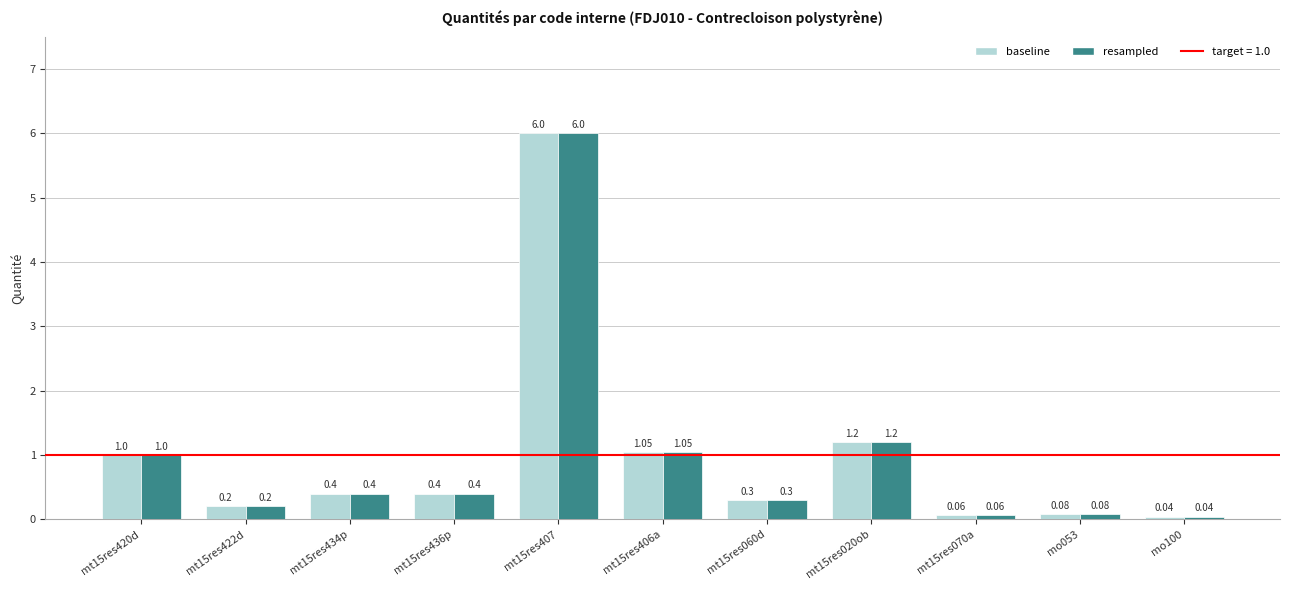

How many groups of bars are there?

11